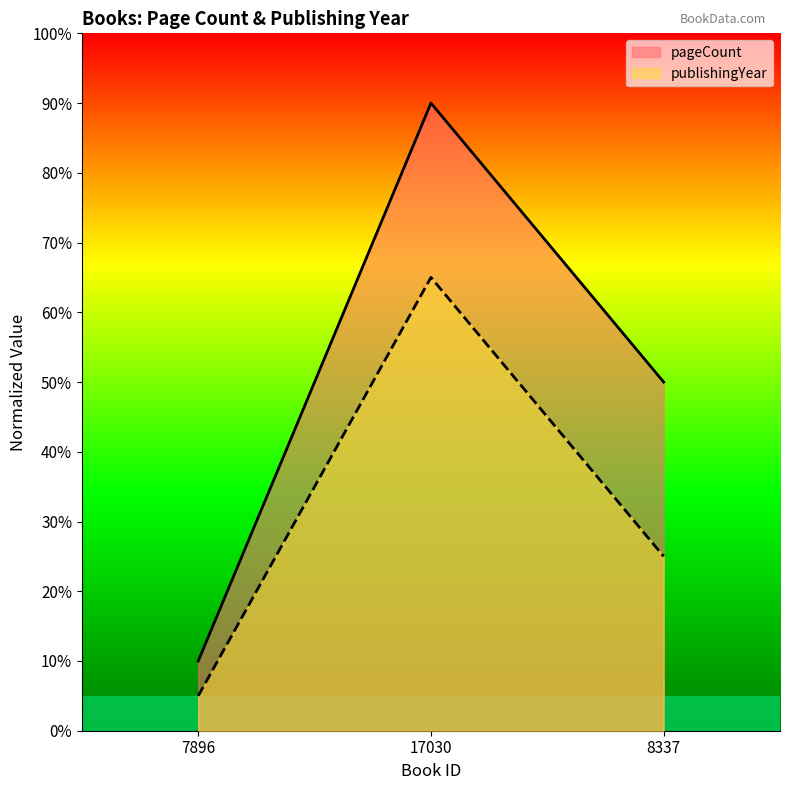

Does the chart have visible grid lines?

No